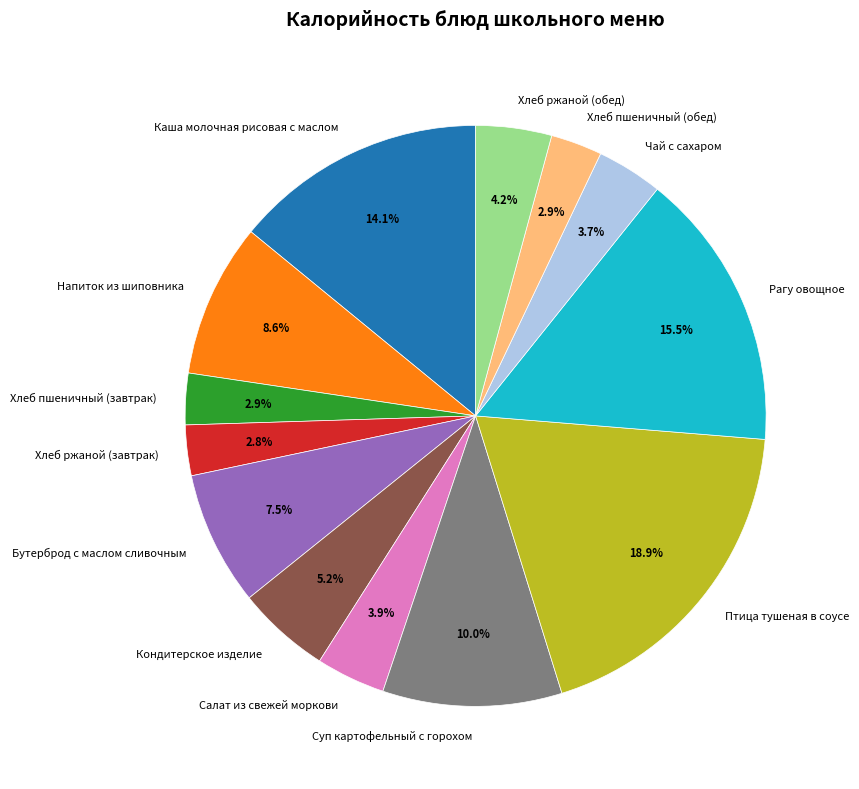

Is it true that Хлеб ржаной (обед) is 16% of the pie?

False